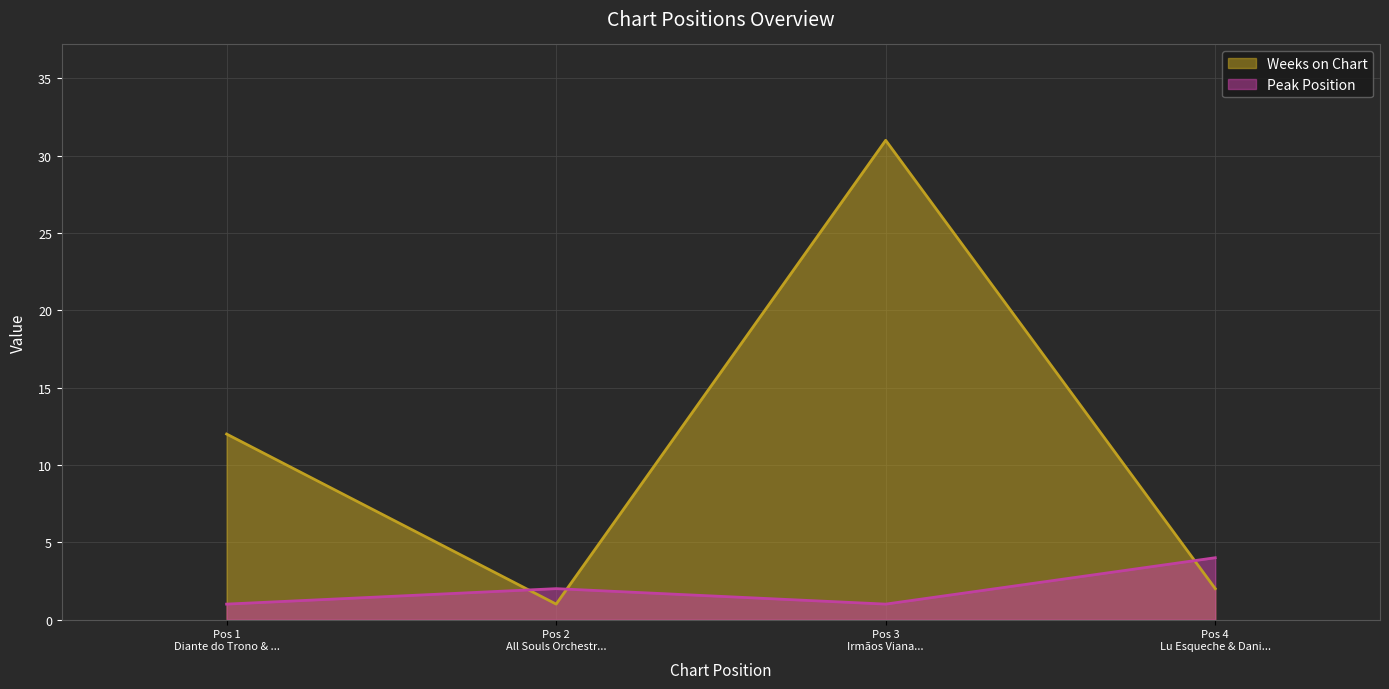

What is the difference between the maximum and minimum values in the Peak Position series?

3